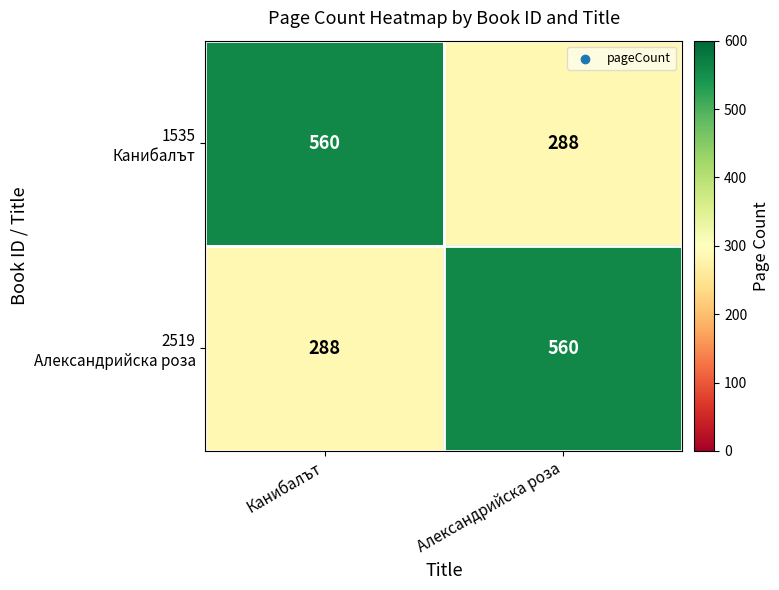

What is the total value across all series at Александрийска роза?

848